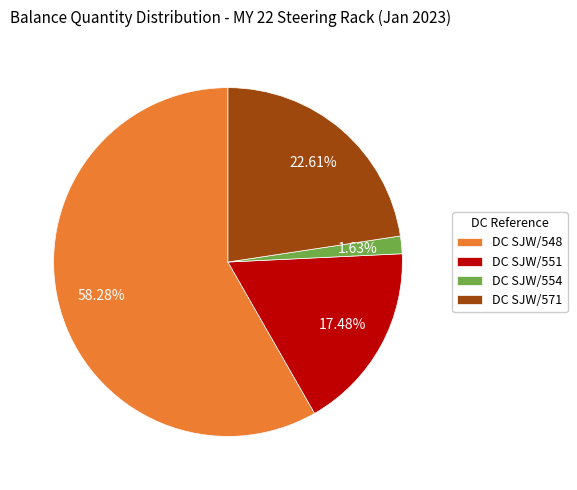

What is the smallest slice in the pie chart?

DC SJW/554